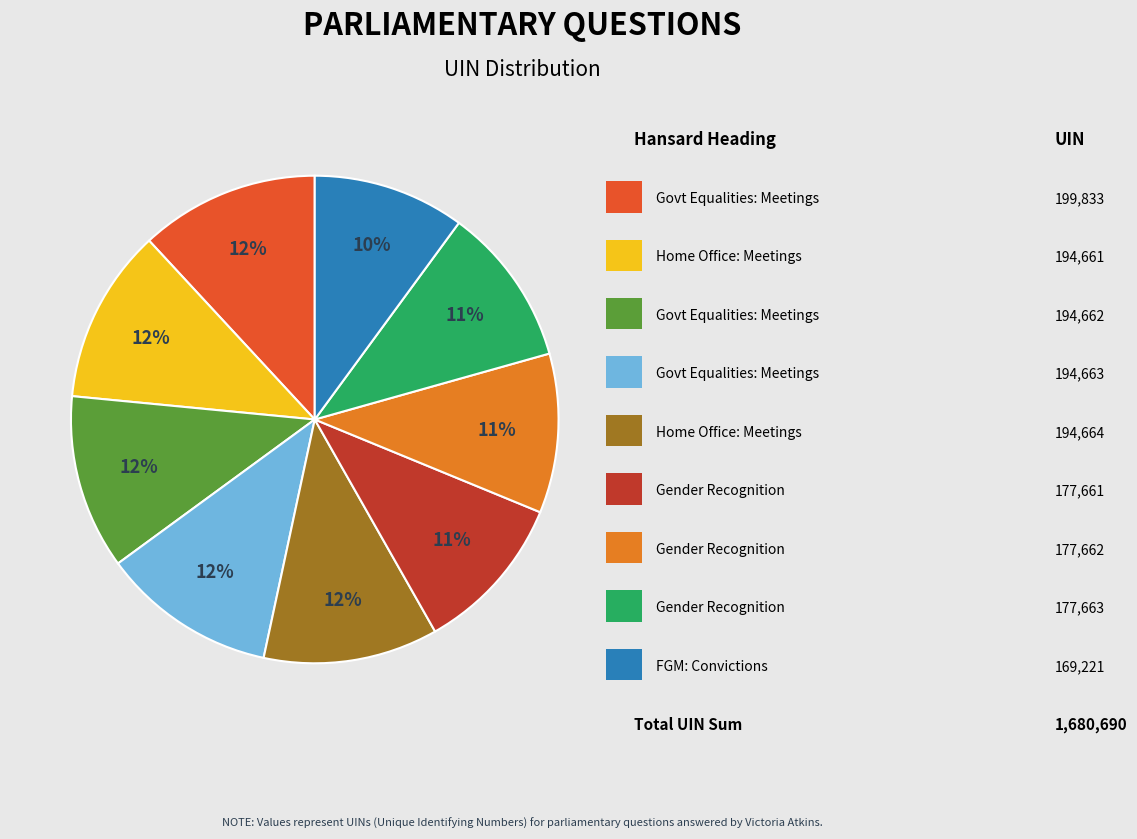

To the nearest percent, what is the difference between the largest and smallest slice percentages?

2%